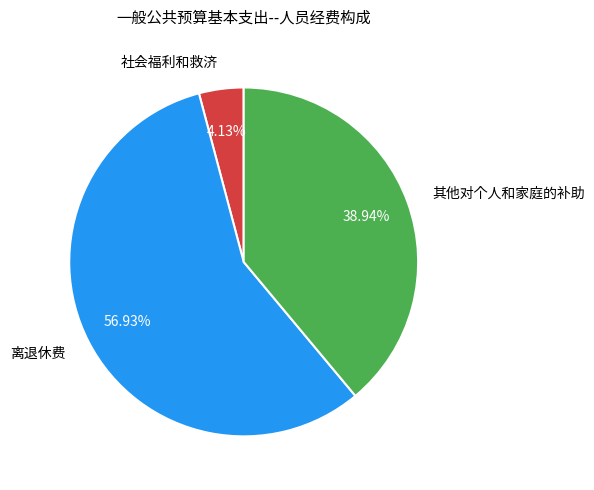

Does 离退休费 represent more than half of the total?

Yes